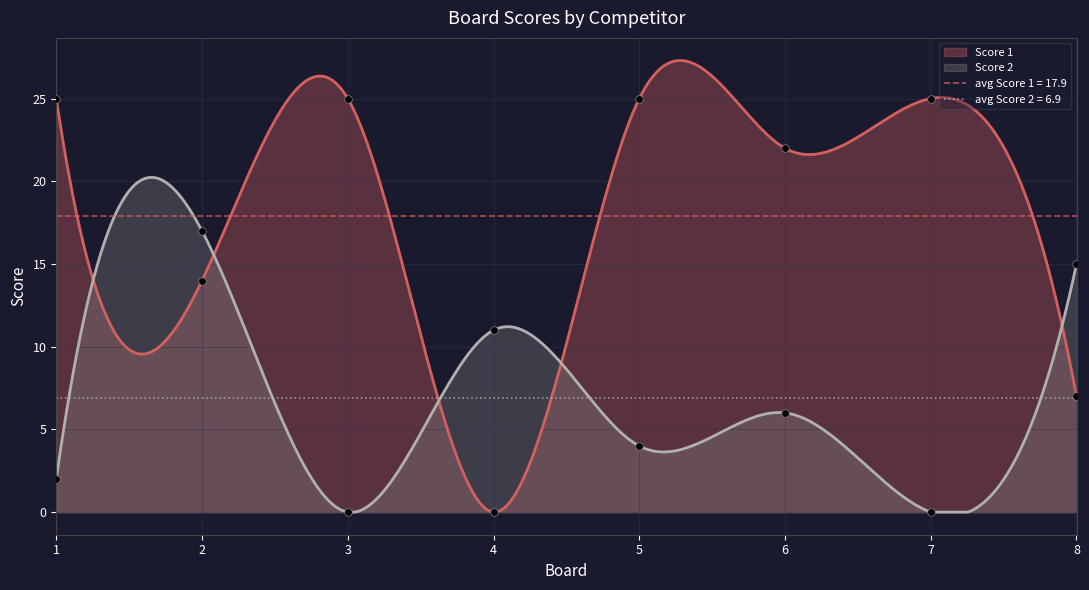

Which series reaches the maximum Y coordinate?

Score 1